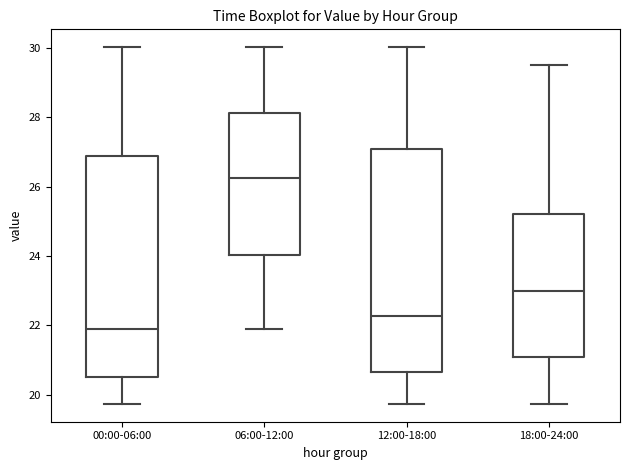

Reading left to right, transcribe this box plot: for each box, give where its median line is, the range the box spans, and where its two whiskers end, as read against the y-axis. The values are not printed on the chart, so give them approximately, as read against the axis.

00:00-06:00: median 22.0, box 20.6 to 26.8, whiskers 19.8 to 30.0
06:00-12:00: median 26.2, box 24.0 to 28.2, whiskers 22.0 to 30.0
12:00-18:00: median 22.2, box 20.6 to 27.0, whiskers 19.8 to 30.0
18:00-24:00: median 23.0, box 21.0 to 25.2, whiskers 19.8 to 29.6